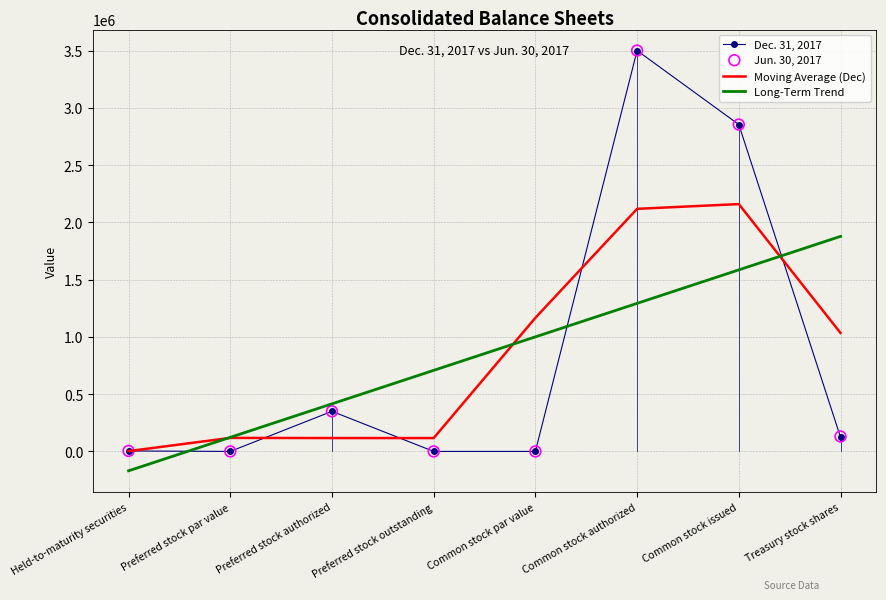

Which series reaches the minimum Y coordinate?

Long-Term Trend